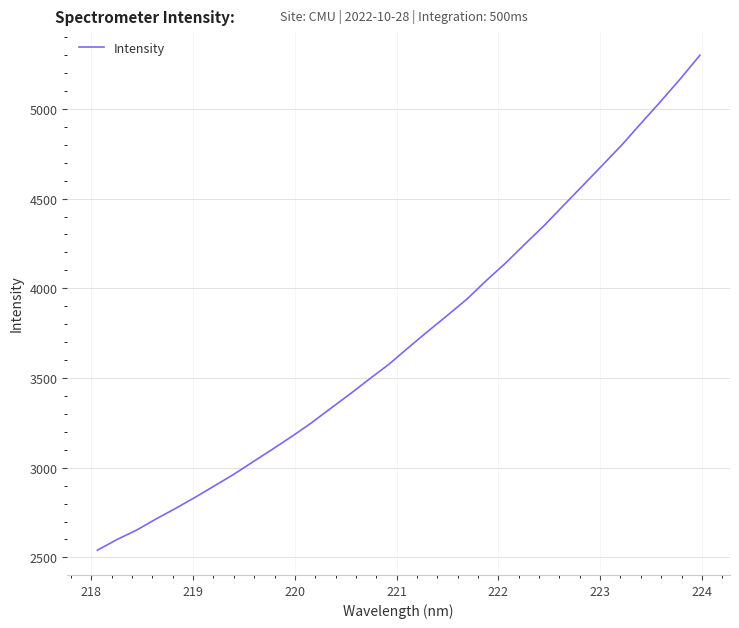

What is the difference between the maximum and minimum values?

2759.3